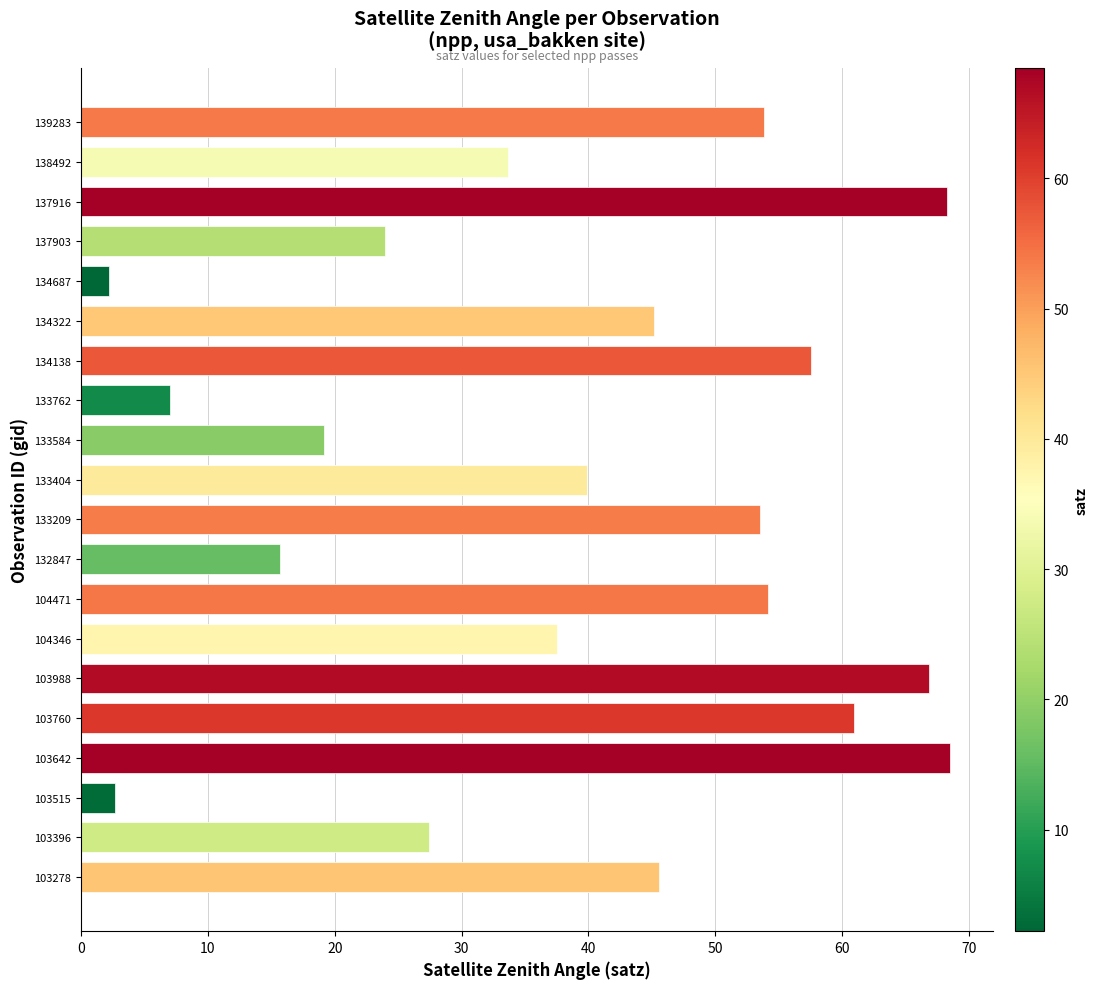

What is the difference between the values at 137916 and 133209?

14.7